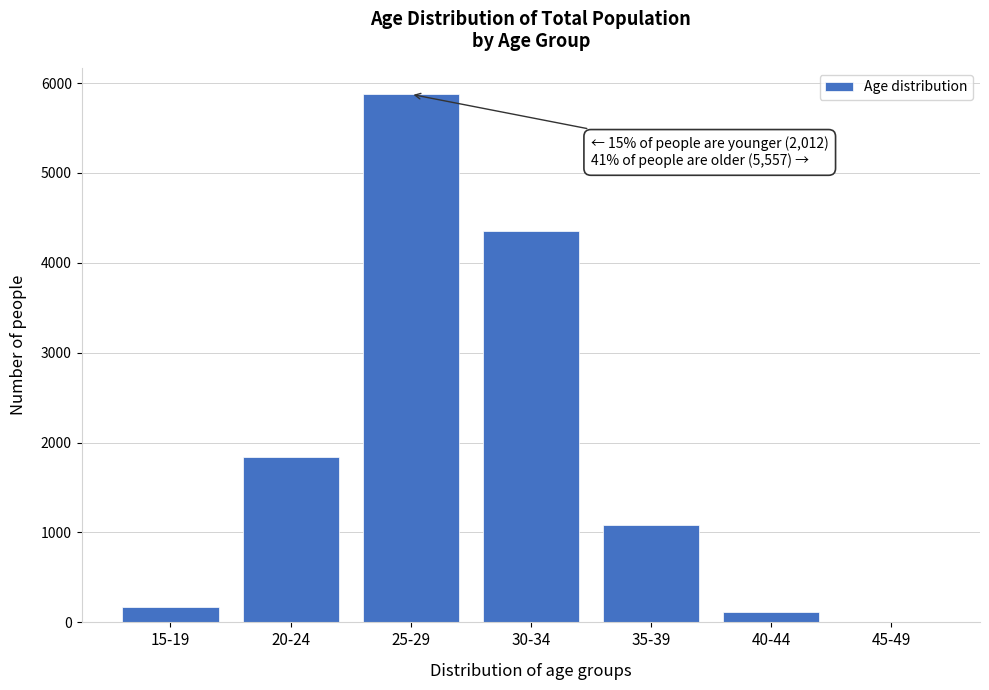

Reading left to right, what are all the values shown in this chart?

15-19=167	20-24=1845	25-29=5875	30-34=4355	35-39=1084	40-44=115	45-49=3